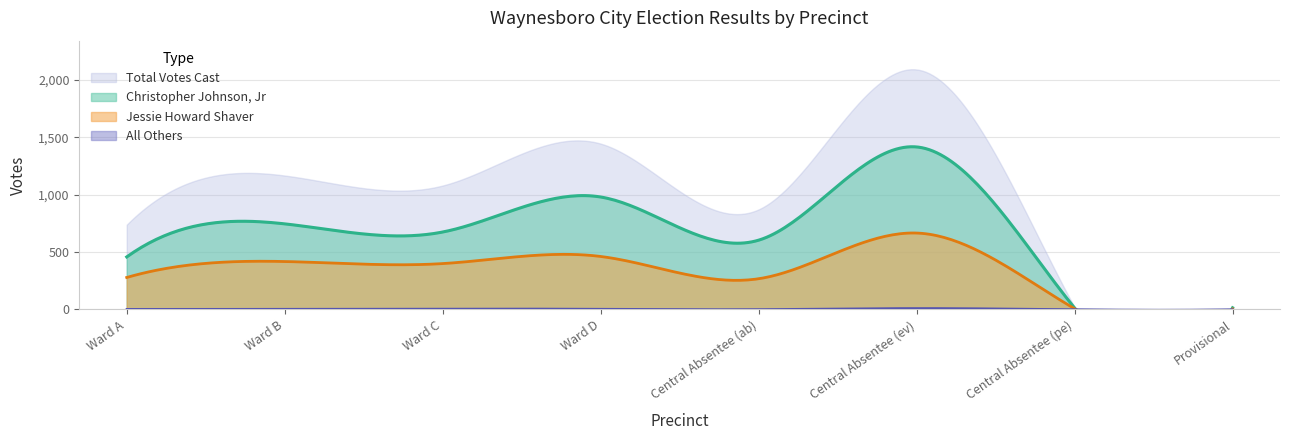

The Total Votes Cast series shows 1444 at Ward D. True or false?

True